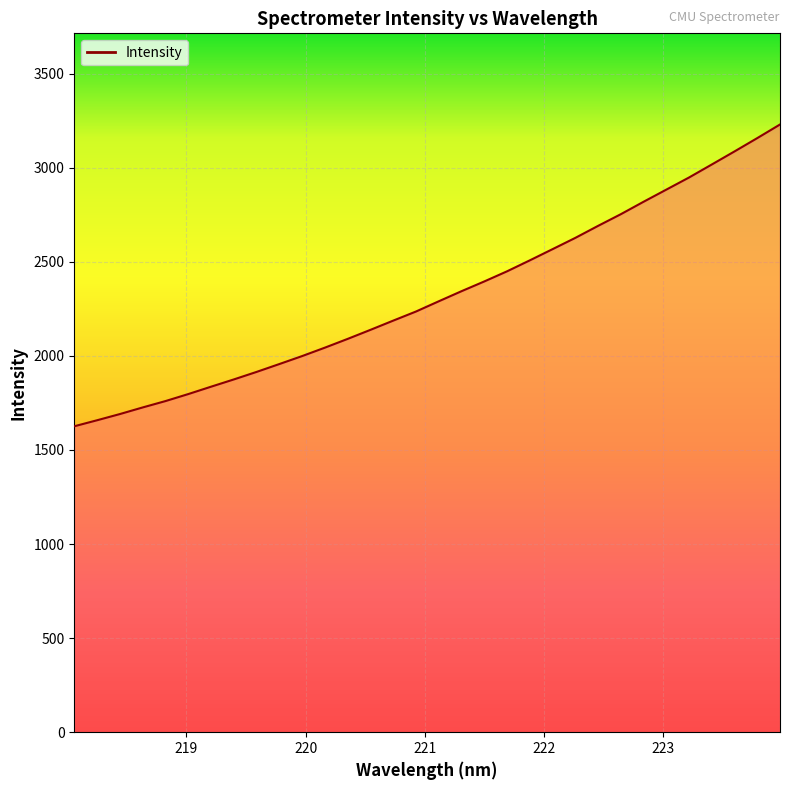

What is the greatest value displayed?

3229.3